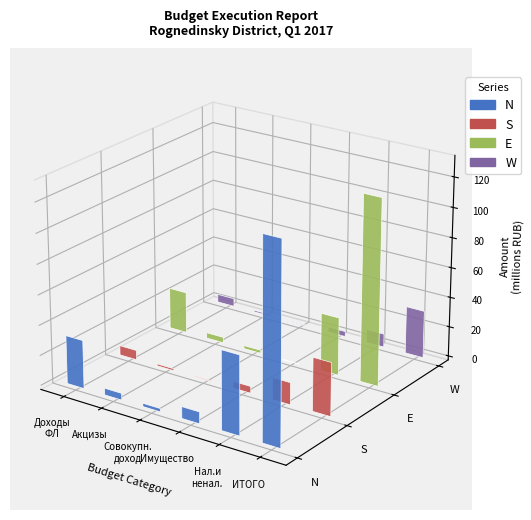

Reading left to right, transcribe all the data shown in this chart.

N: 32084000.0	4485000.0	2182000.0	7799000.0	52190000.0	131254588.0
S: 6349193.0	1264929.9	589012.5	4521543.0	14692829.3	35480854.3
E: 27589000.0	3731000.0	2062000.0	0.0	38508000.0	123564932.0
W: 5400030.9	1052224.9	557165.8	3431603.0	8899088.7	31685350.9